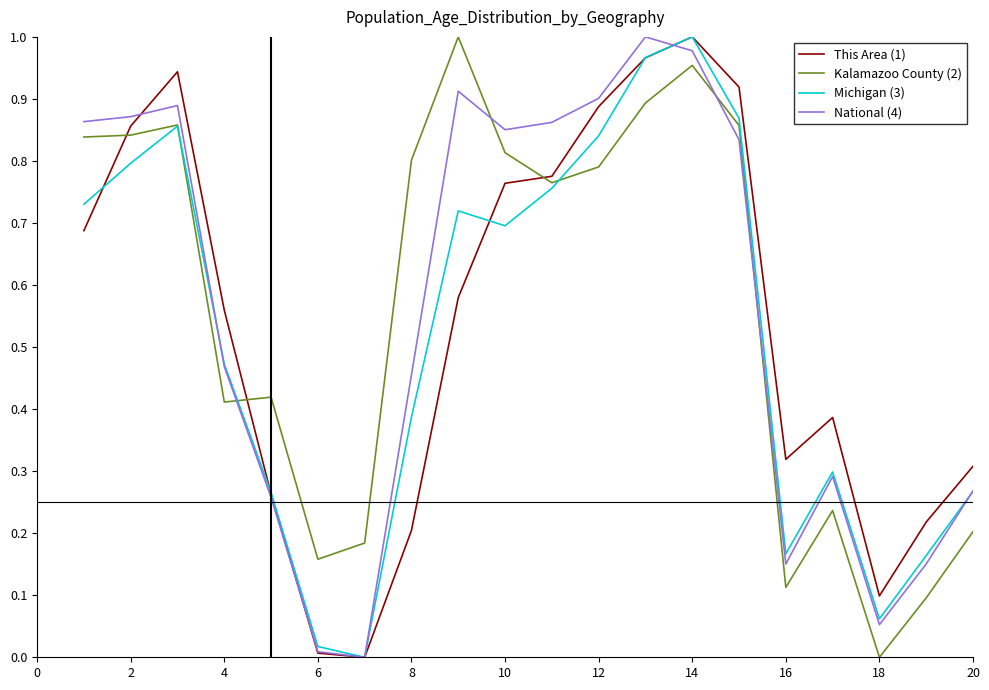

At which category is the sum across all series the highest?

14